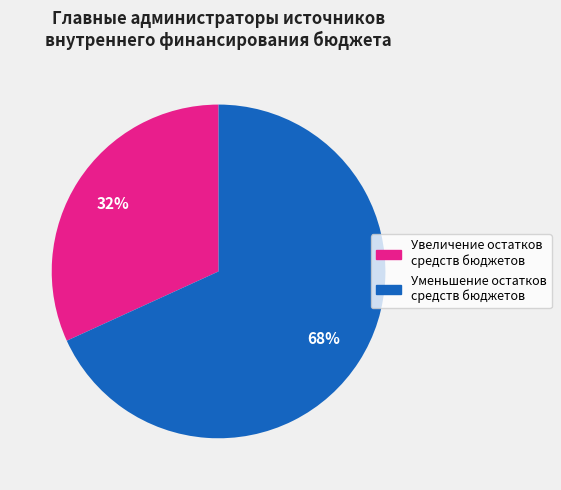

To the nearest percent, what portion does Увеличение остатков средств бюджетов represent?

32%